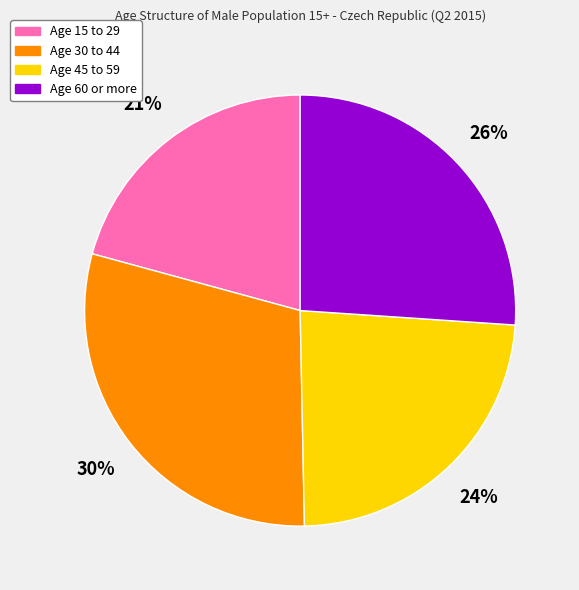

To the nearest percent, what is the difference between the largest and smallest slice percentages?

9%